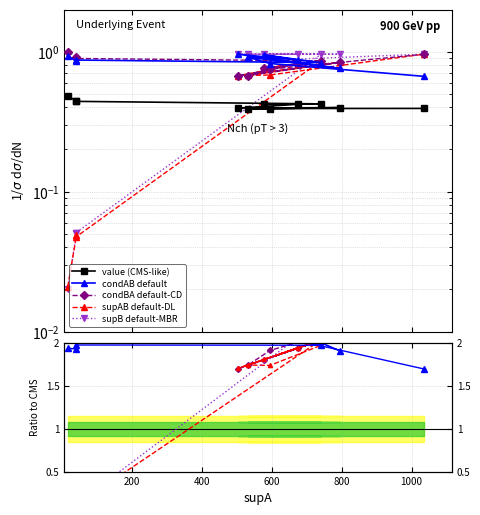

At which category does the chart reach its minimum across all series?

16